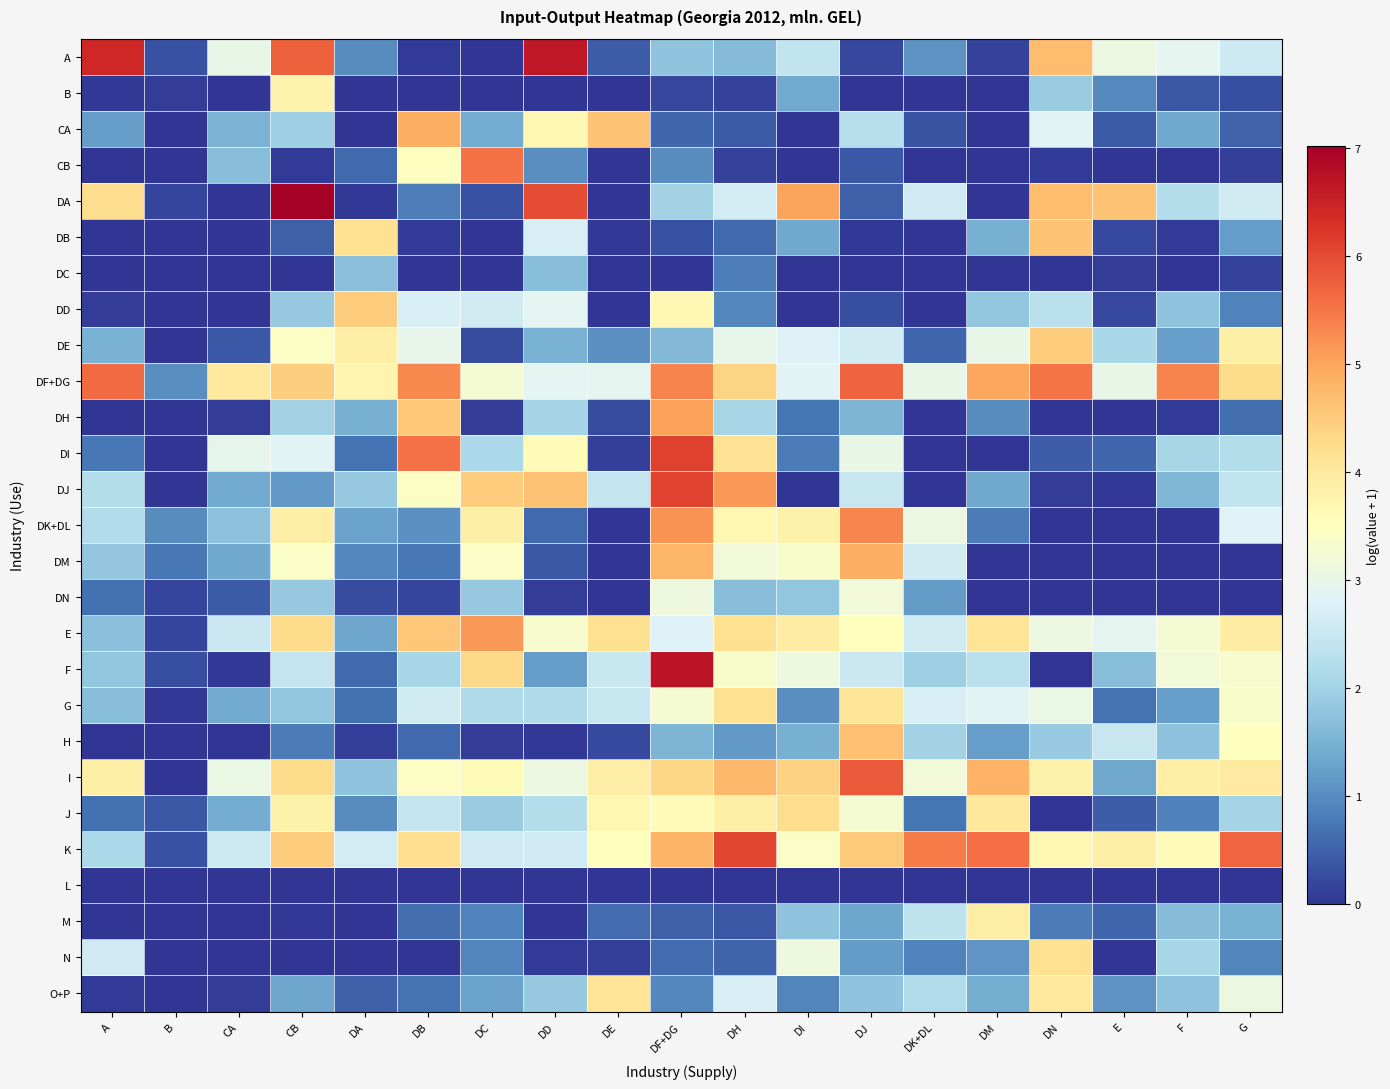

Which series has the largest total across all categories?

DF+DG